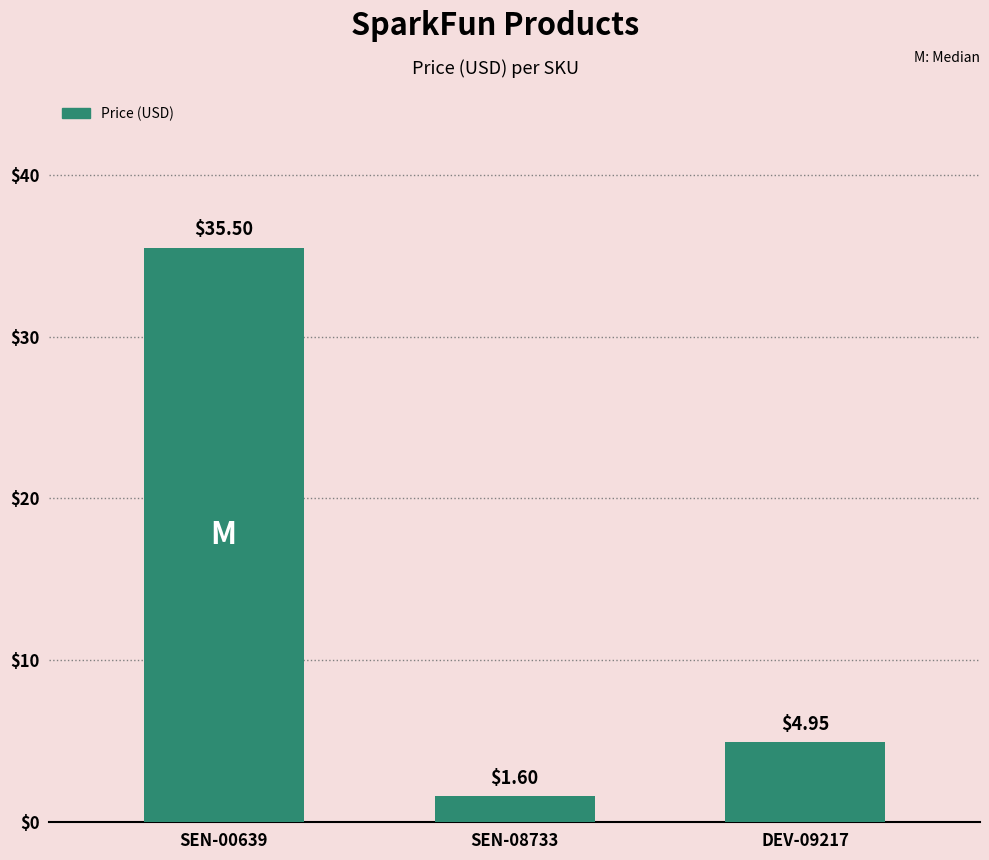

Which has a higher value, SEN-08733 or SEN-00639?

SEN-00639